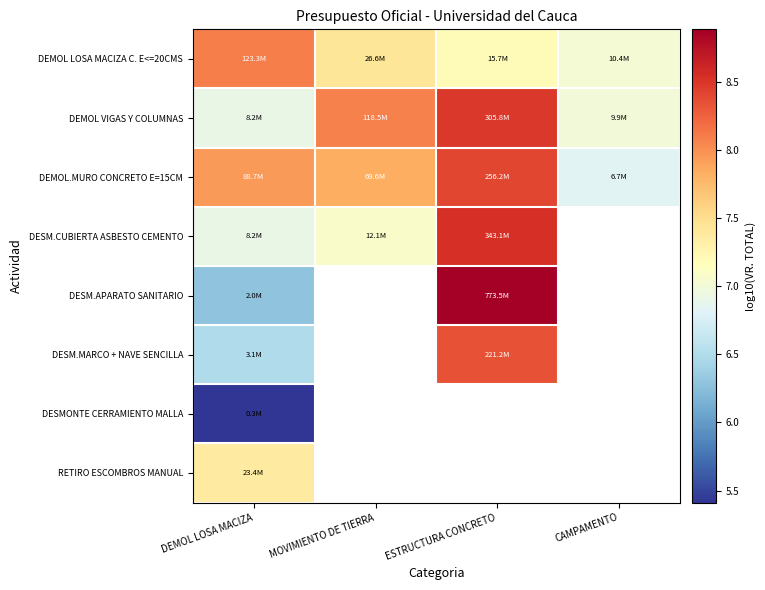

What is the lowest value of the DESM.MARCO + NAVE SENCILLA series?

6.5